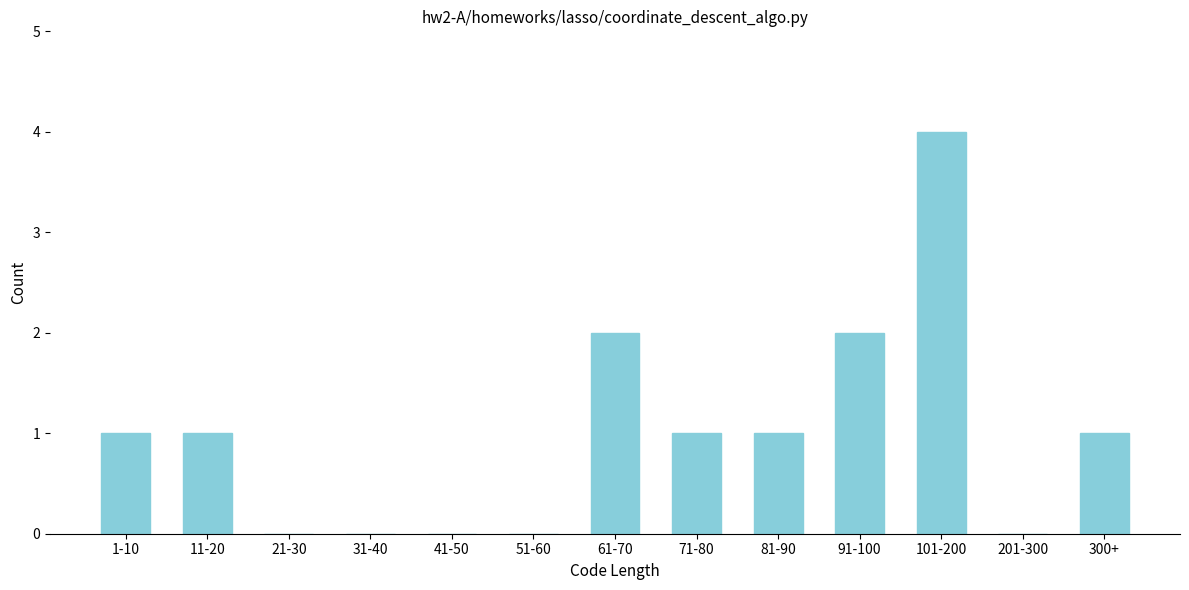

Reading left to right, extract all data points from this chart.

1-10=1	11-20=1	21-30=0	31-40=0	41-50=0	51-60=0	61-70=2	71-80=1	81-90=1	91-100=2	101-200=4	201-300=0	300+=1